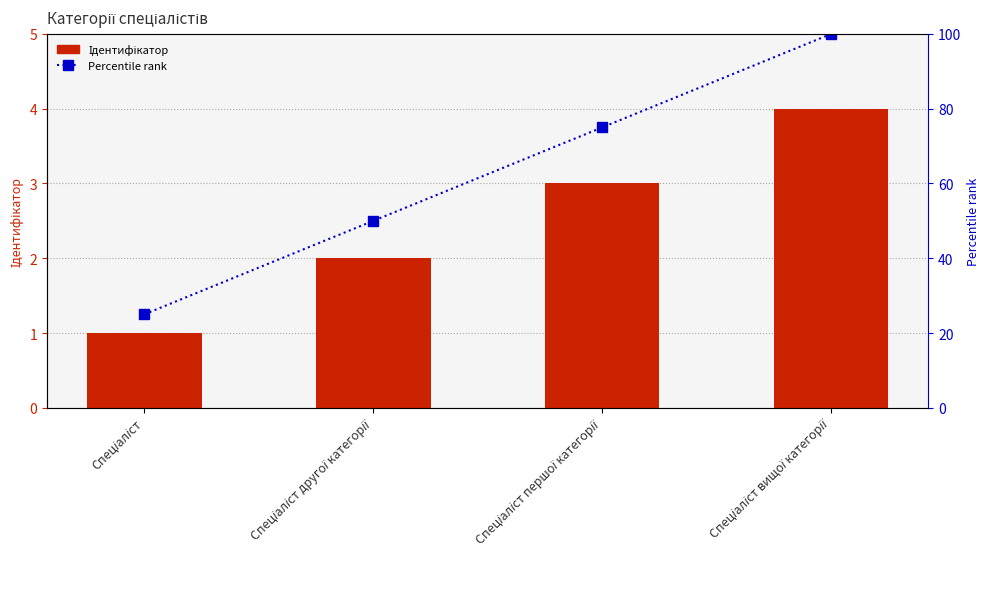

Is the value of Percentile rank at Спеціаліст greater than the value of Ідентифікатор at Спеціаліст другої категорії?

Yes